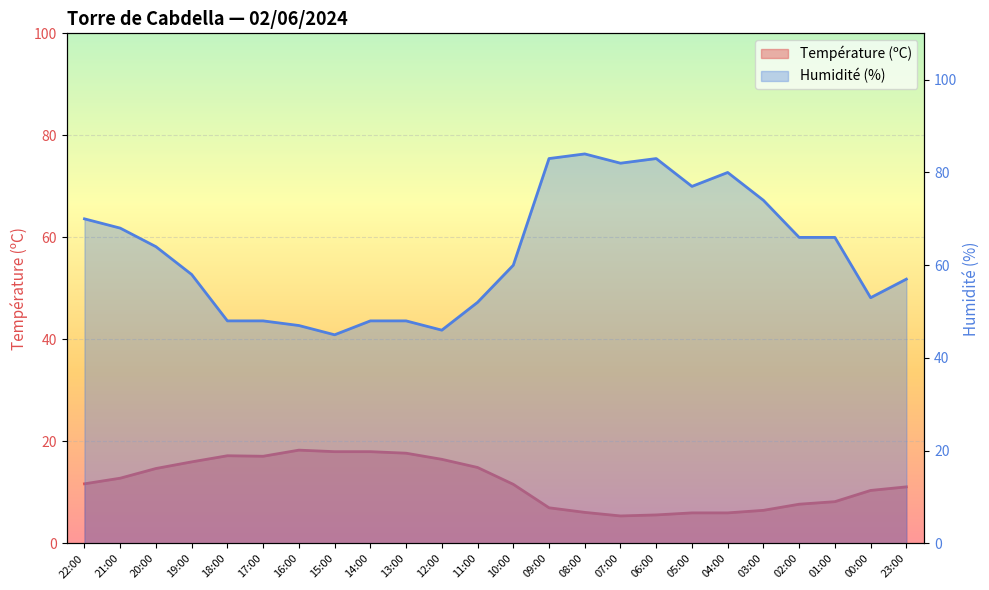

What is the difference between the Température (ºC) values at 11:00 and 20:00?

0.2